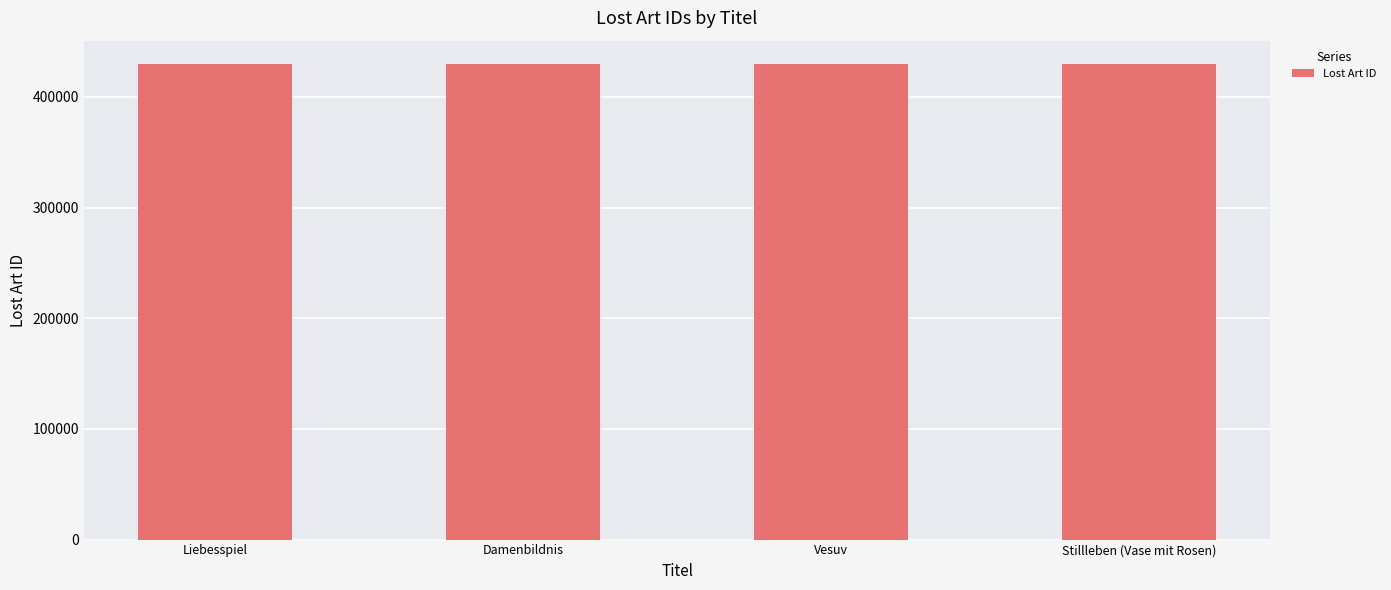

How many data points are less than 429385?

2